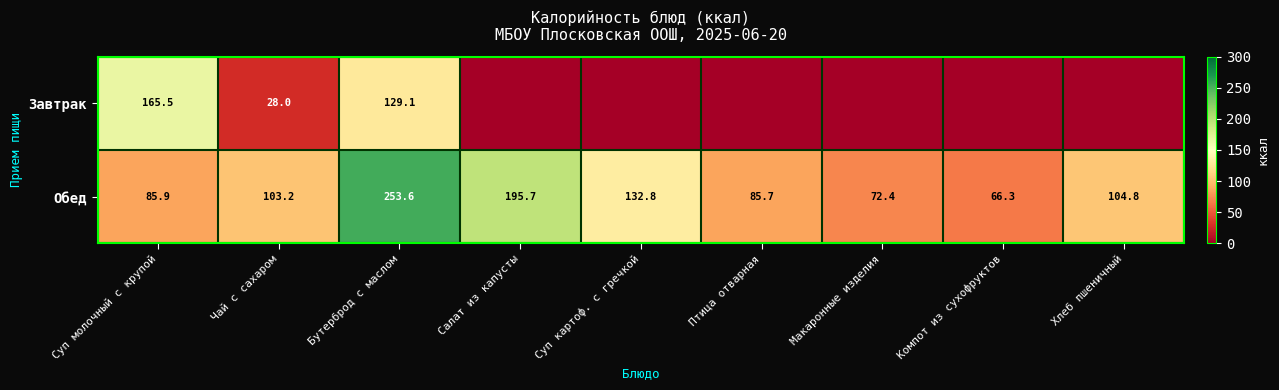

What is the sum of the Обед values at Бутерброд с маслом and Макаронные изделия?

326.0